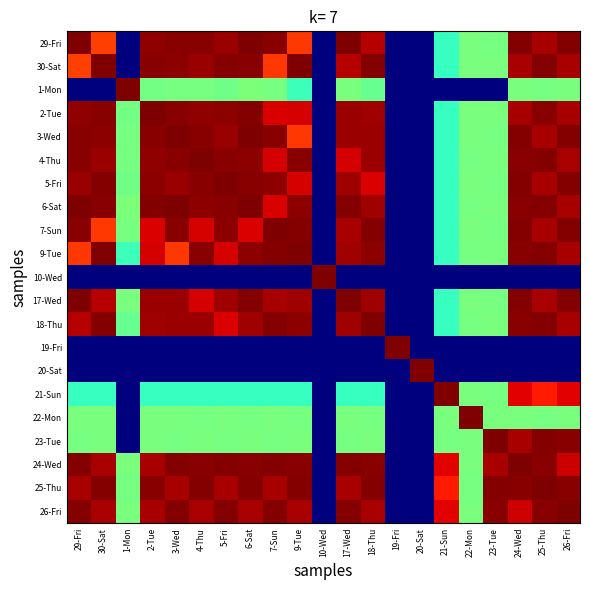

At which category is the sum across all series the highest?

24-Wed